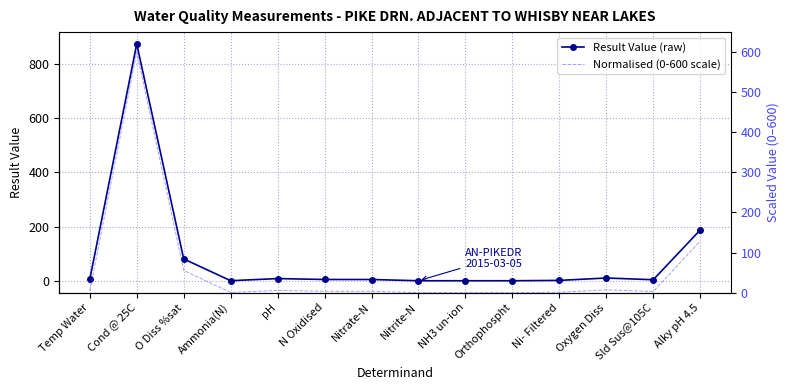

Which label corresponds to the smallest value in the chart?

NH3 un-ion